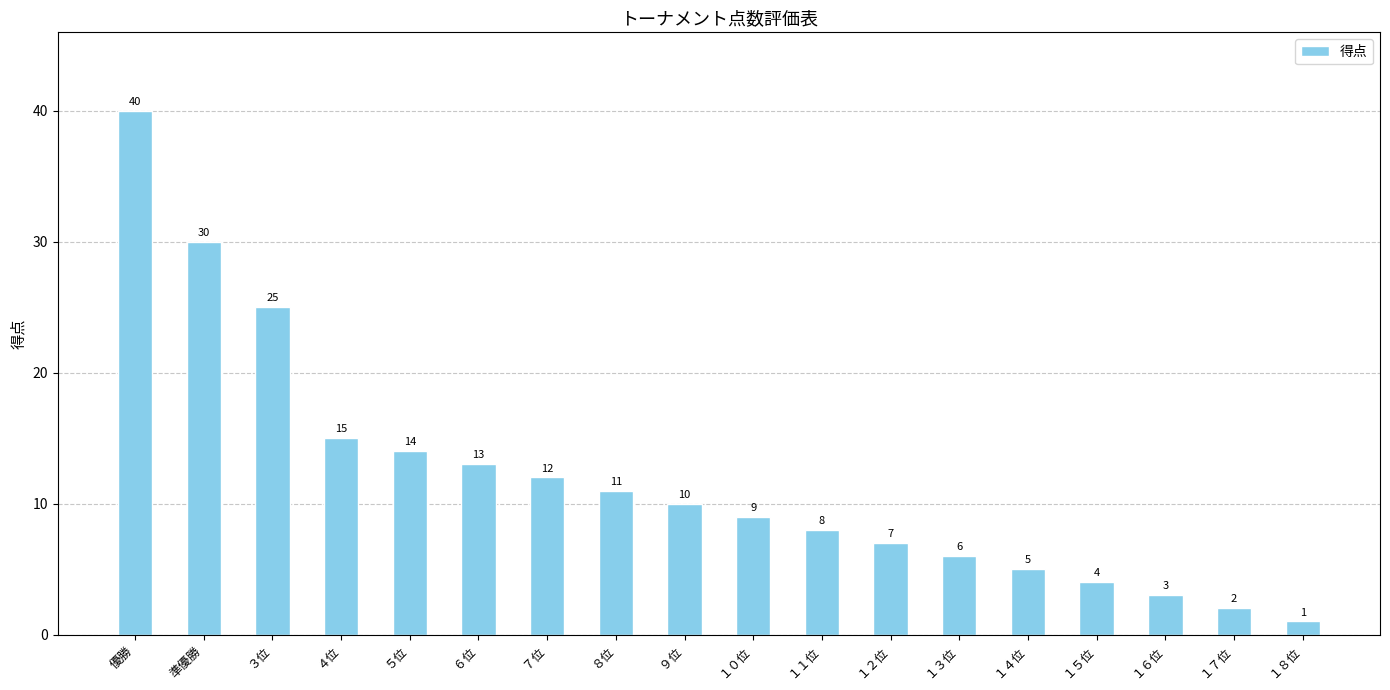

Where does the data first go above 10?

優勝